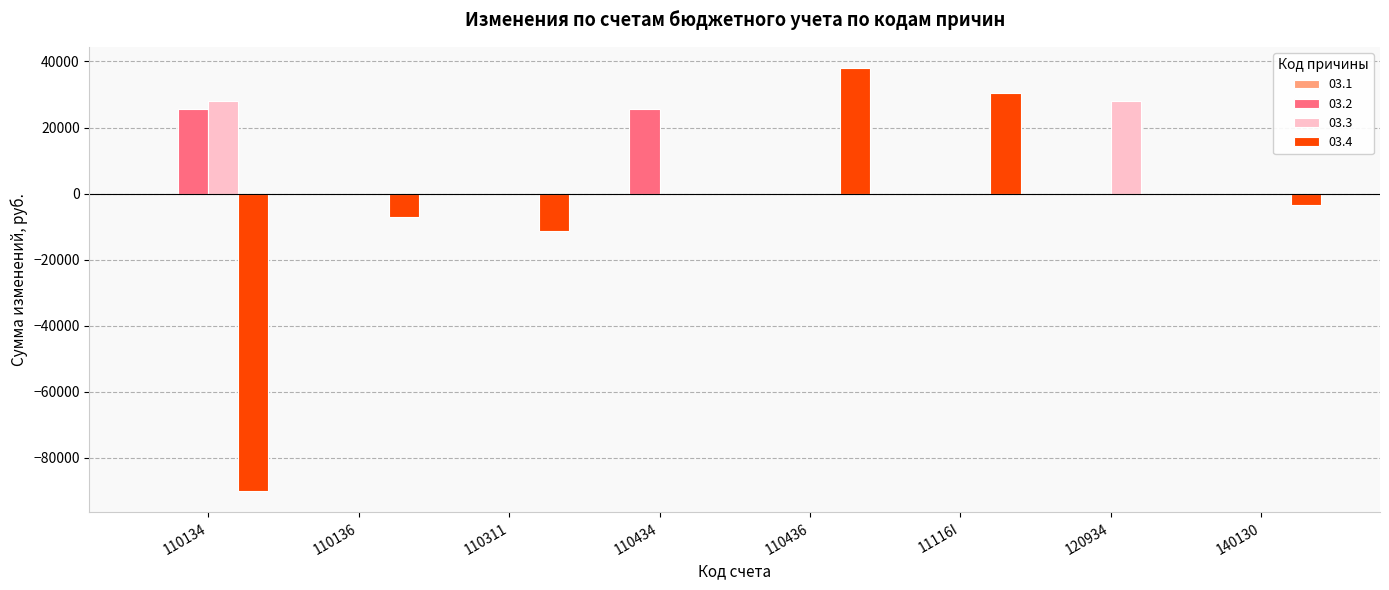

Count the number of categories in the chart.

8